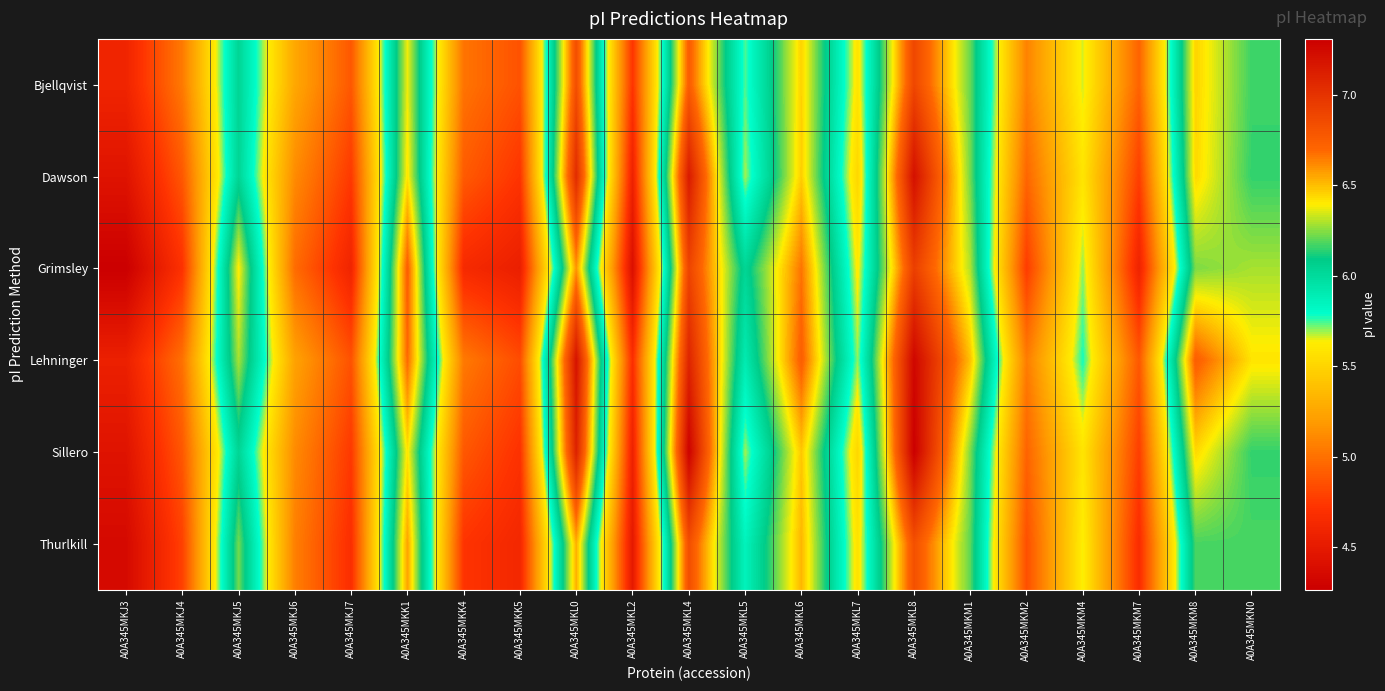

Which has a higher value, A0A345MKL5 or A0A345MKJ6?

A0A345MKL5